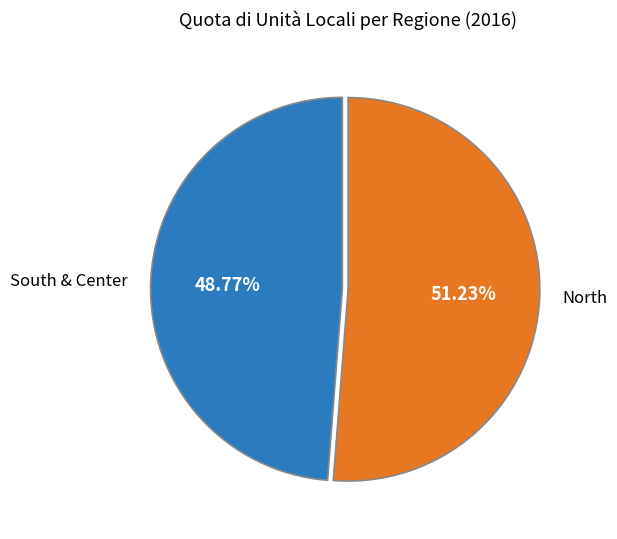

Which slice is the smallest?

South & Center